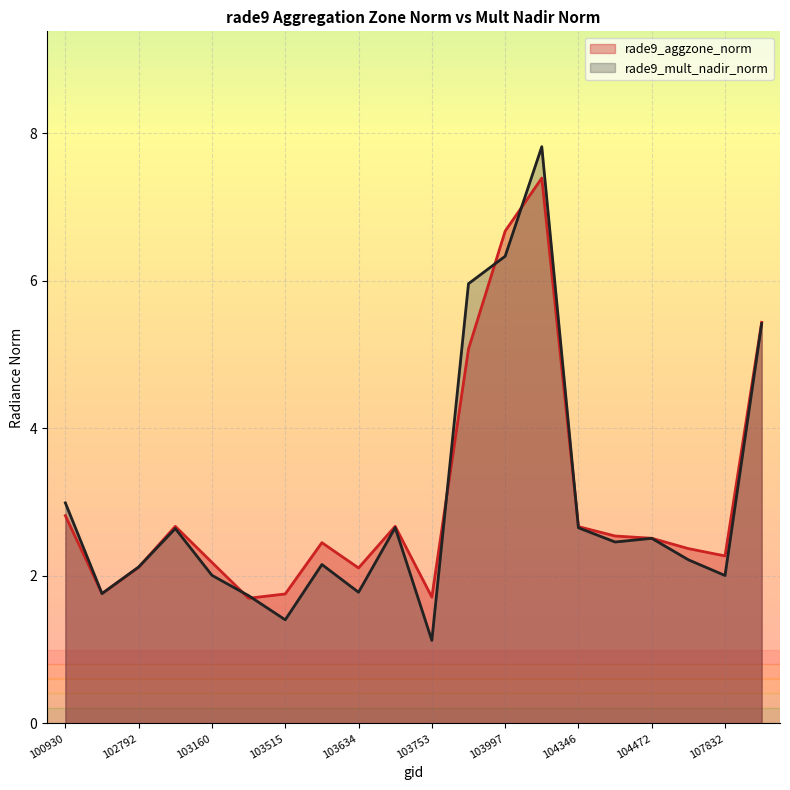

True or false: rade9_aggzone_norm has more than 1 interior local peaks.

True